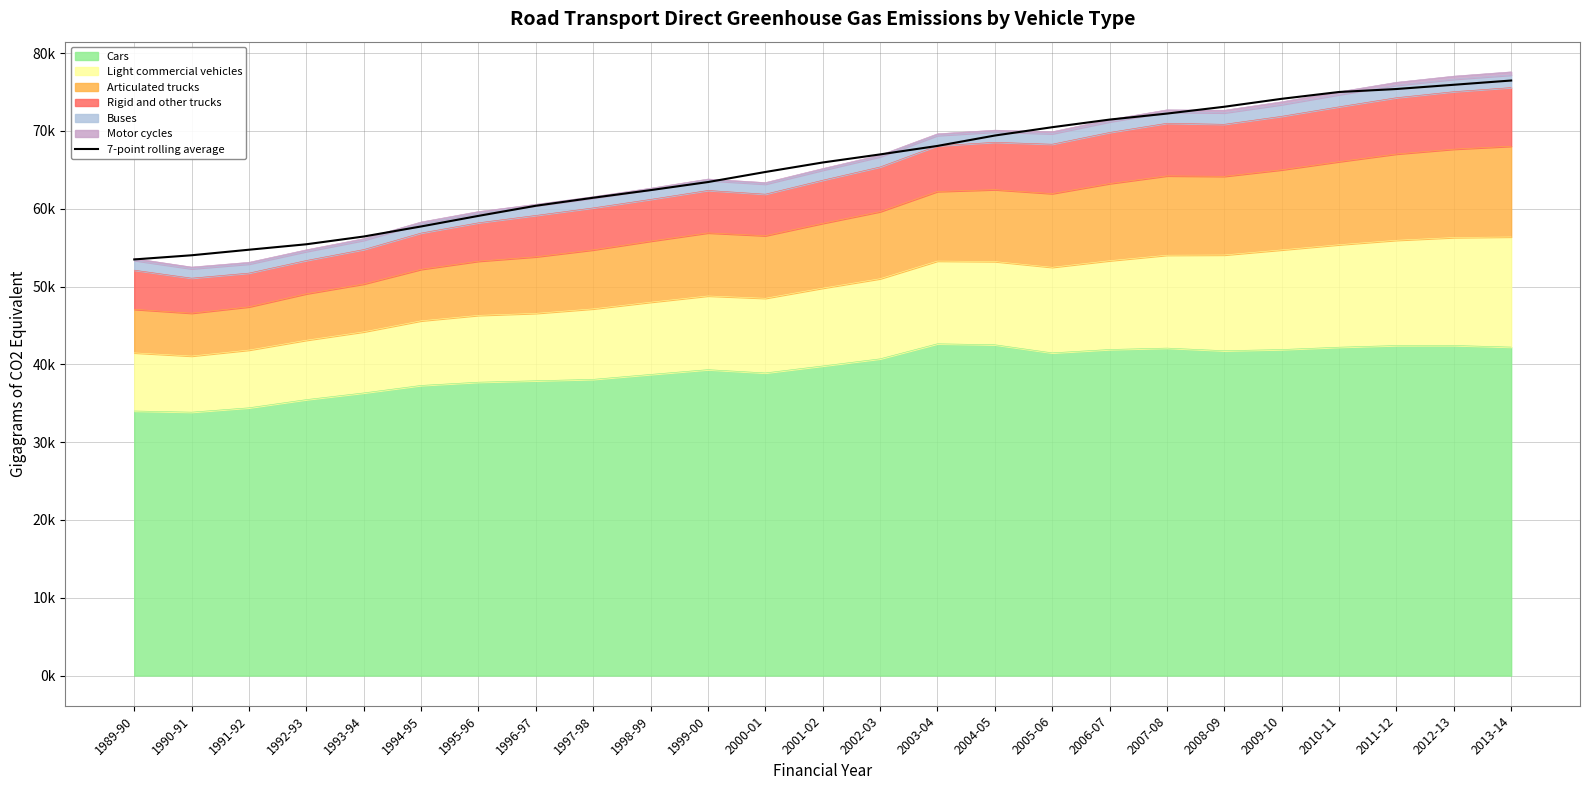

How many lines are shown in the chart?

1